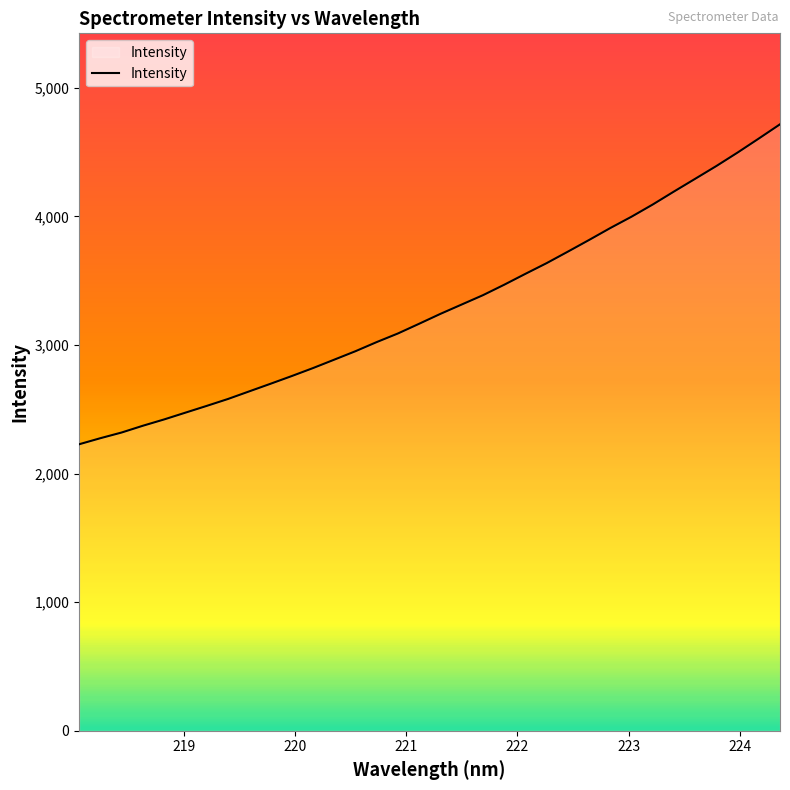

What is the smallest value displayed?

2228.1